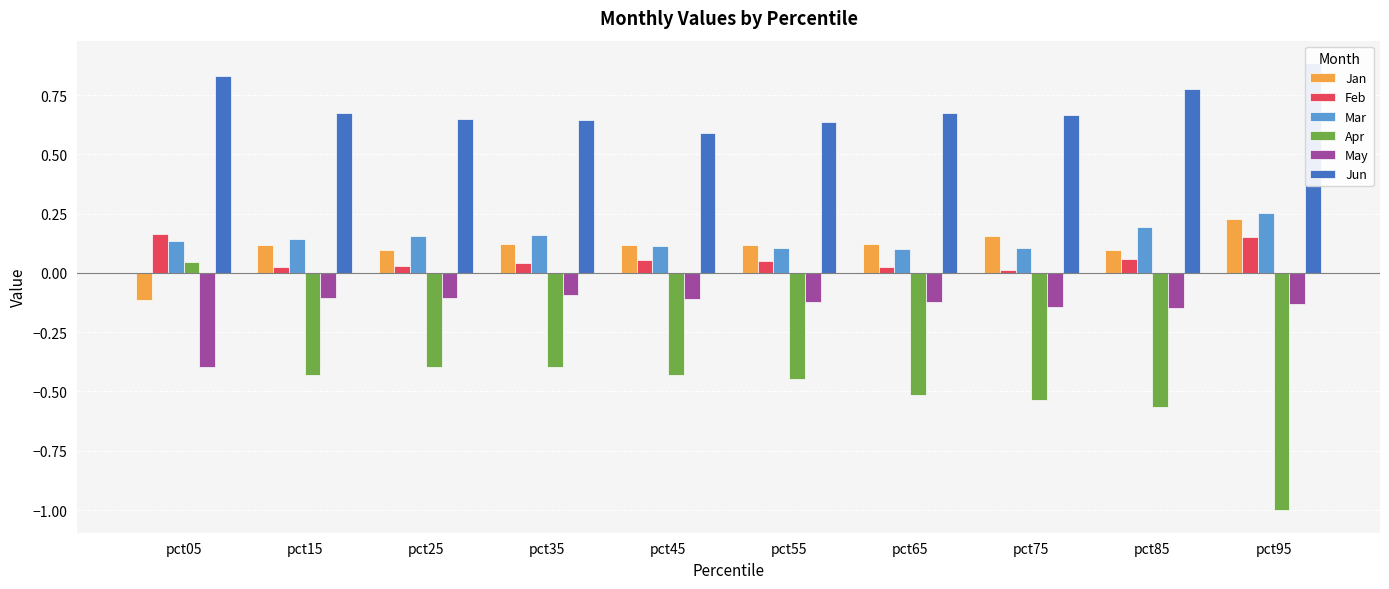

At pct05, list the series in order from smallest to largest.

May, Jan, Apr, Mar, Feb, Jun